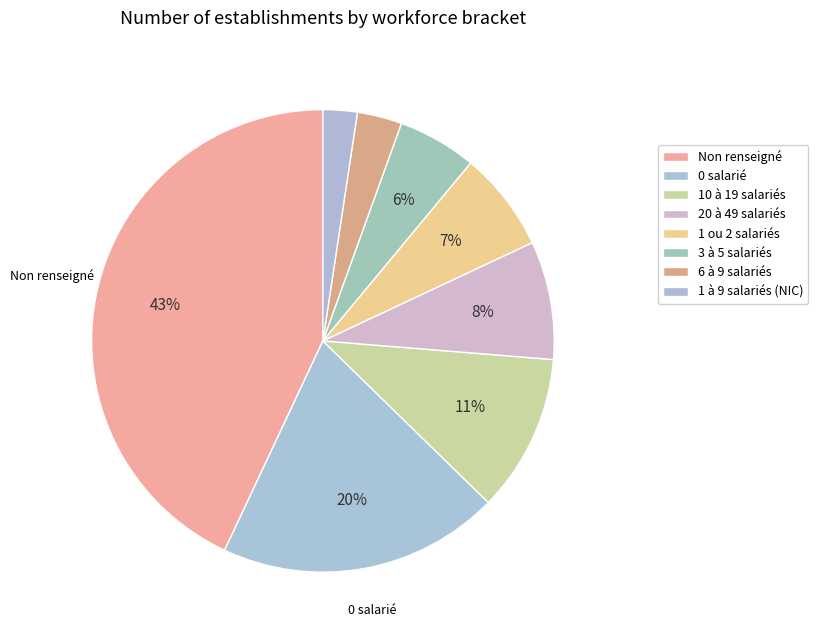

How many segments does this pie chart have?

8